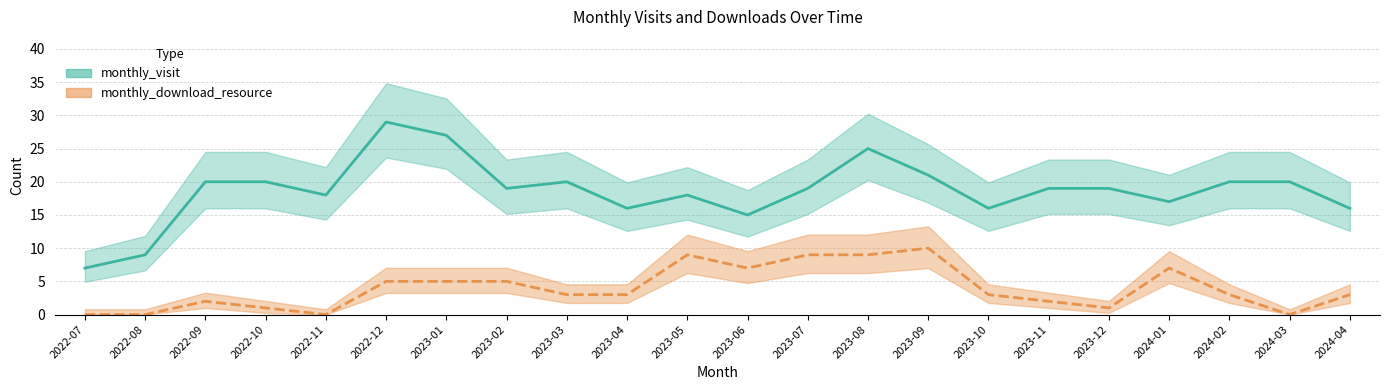

How many categories are shown in the chart?

22